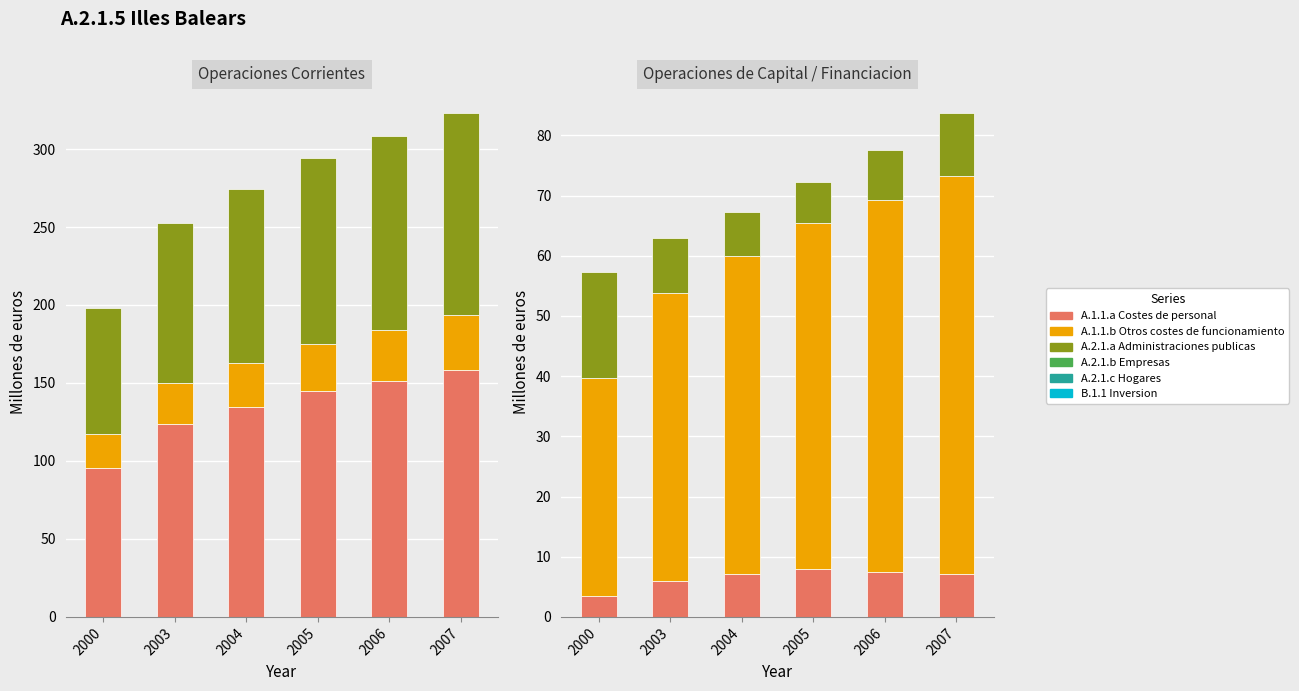

Reading right to left, what are all the values shown in this chart?

A.1.1.a Costes de personal: 158.1	151.3	144.8	134.7	123.5	95.3
A.1.1.b Otros costes de funcionamiento: 35.4	32.5	29.9	27.9	26.3	22.1
A.2.1.a Administraciones publicas: 129.9	124.6	119.4	111.6	102.8	80.5
A.2.1.b Empresas: 7.1	7.5	7.9	7.1	5.9	3.4
A.2.1.c Hogares: 66.2	61.7	57.6	52.8	47.9	36.3
B.1.1 Inversion: 10.5	8.3	6.7	7.3	9.1	17.6